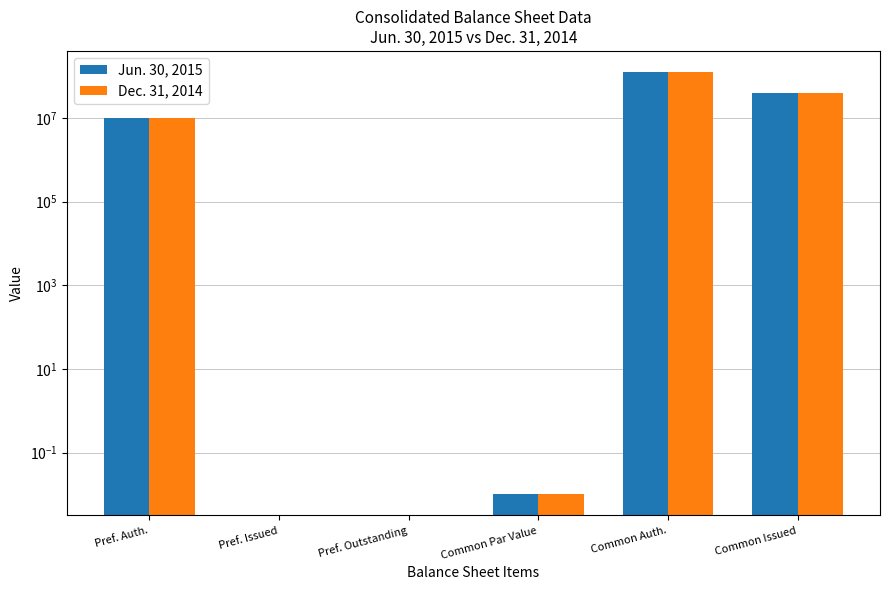

What is the label of the 5th bar from the right?

Pref. Issued